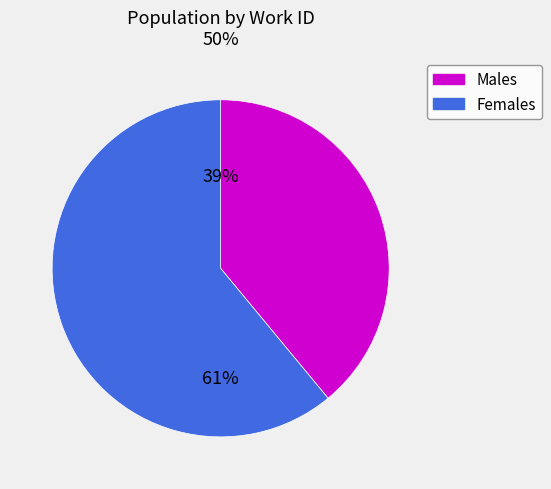

Count the number of slices in the pie.

2